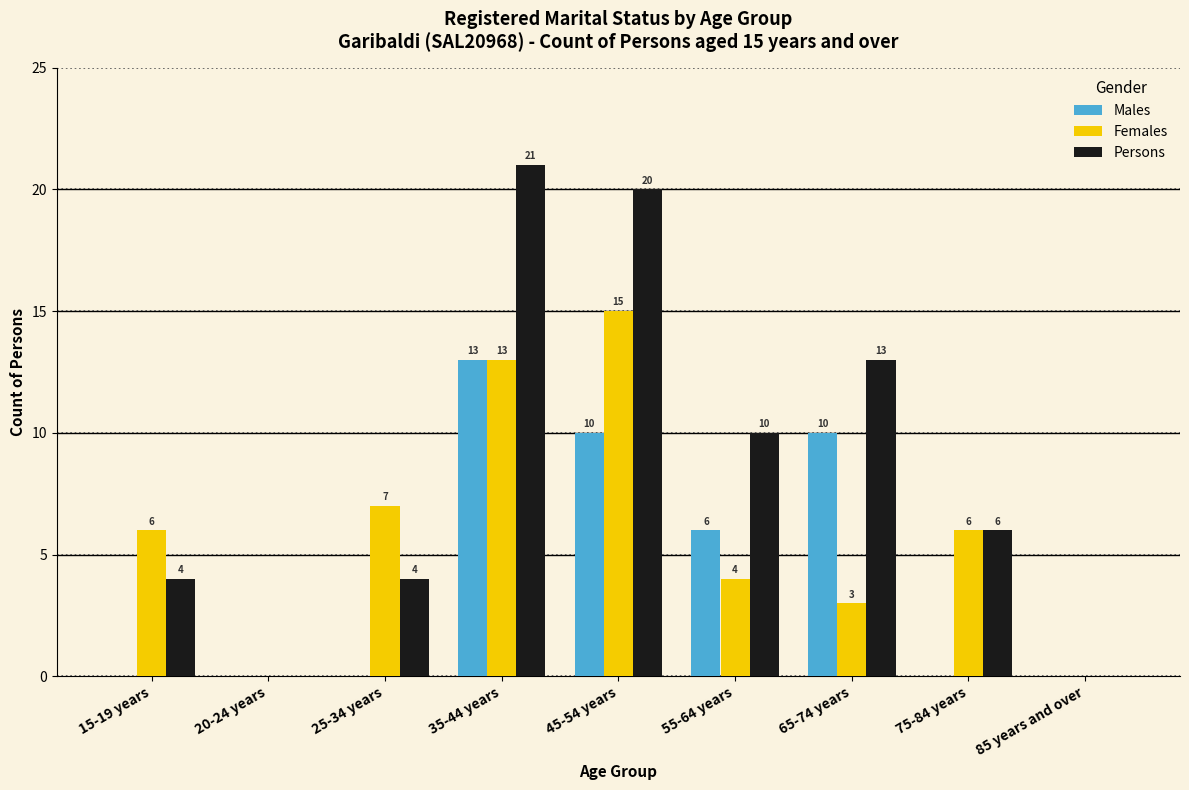

Reading left to right, transcribe all the data shown in this chart.

Males: 15-19 years=0	20-24 years=0	25-34 years=0	35-44 years=13	45-54 years=10	55-64 years=6	65-74 years=10	75-84 years=0	85 years and over=0
Females: 15-19 years=6	20-24 years=0	25-34 years=7	35-44 years=13	45-54 years=15	55-64 years=4	65-74 years=3	75-84 years=6	85 years and over=0
Persons: 15-19 years=4	20-24 years=0	25-34 years=4	35-44 years=21	45-54 years=20	55-64 years=10	65-74 years=13	75-84 years=6	85 years and over=0